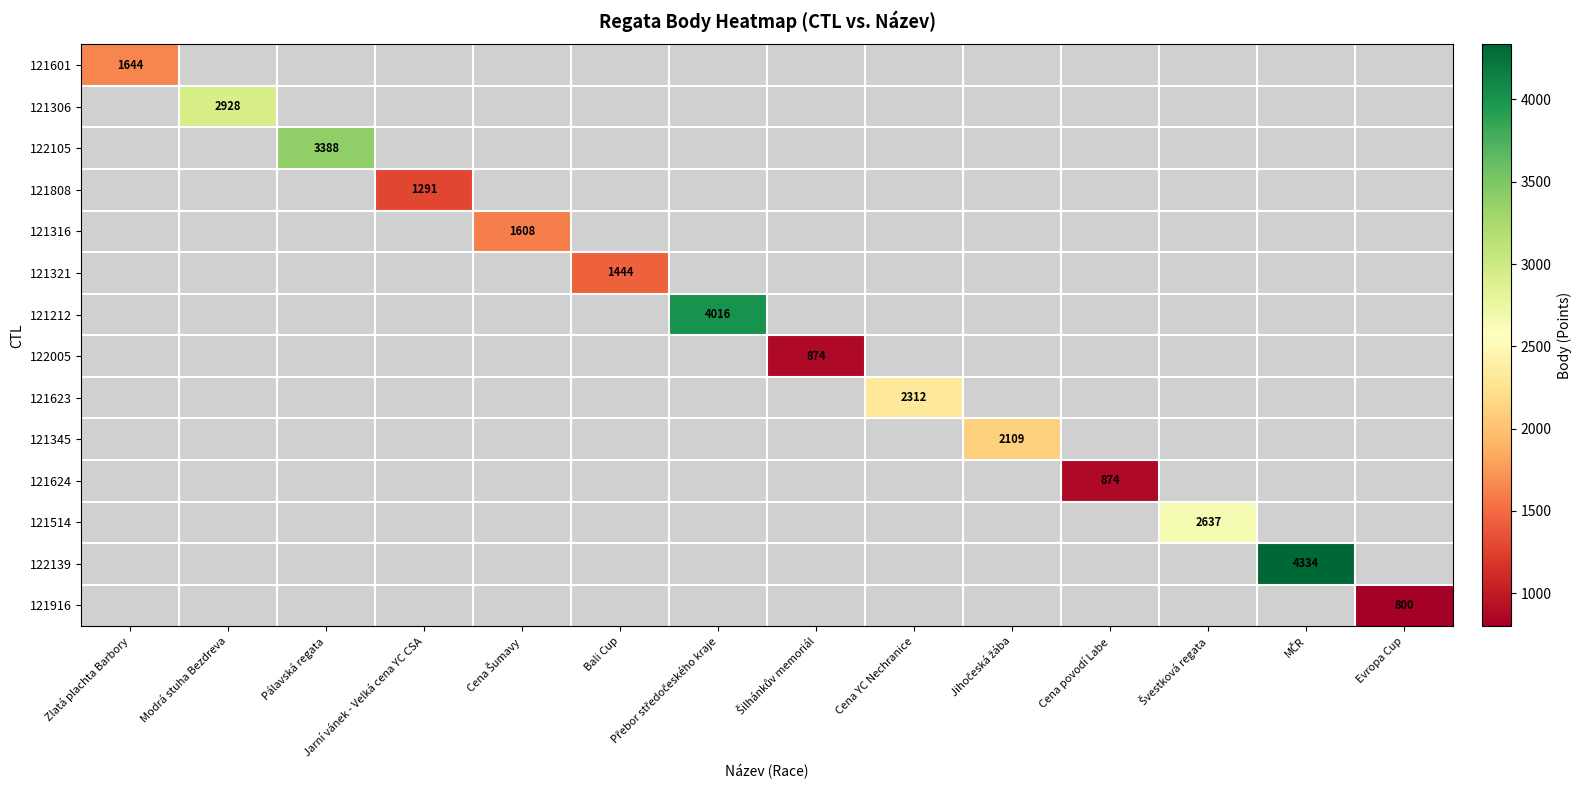

What is the smallest value displayed?

800.0